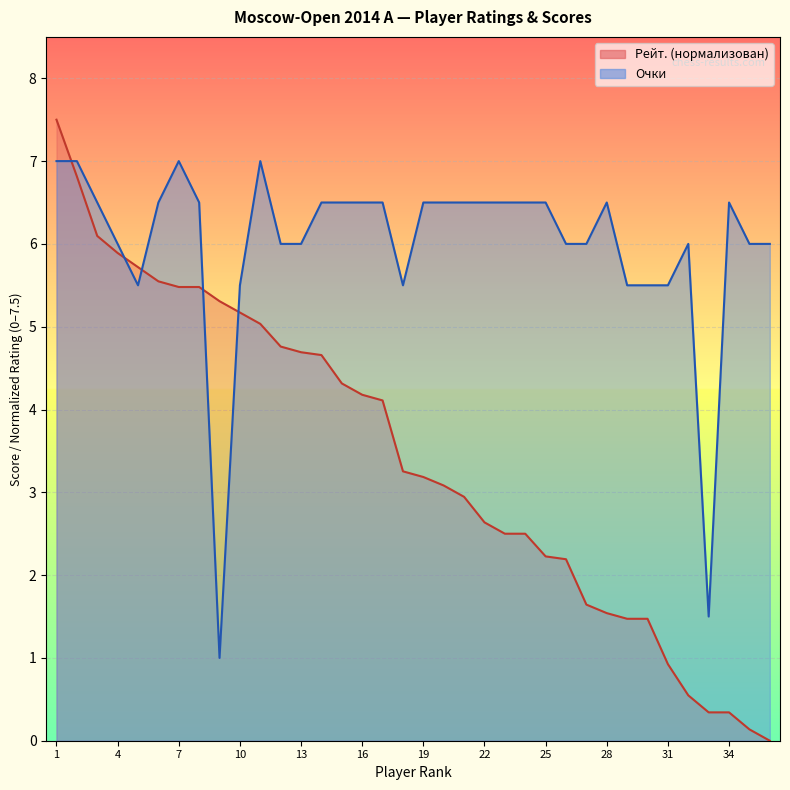

At which category is the sum across all series the highest?

1